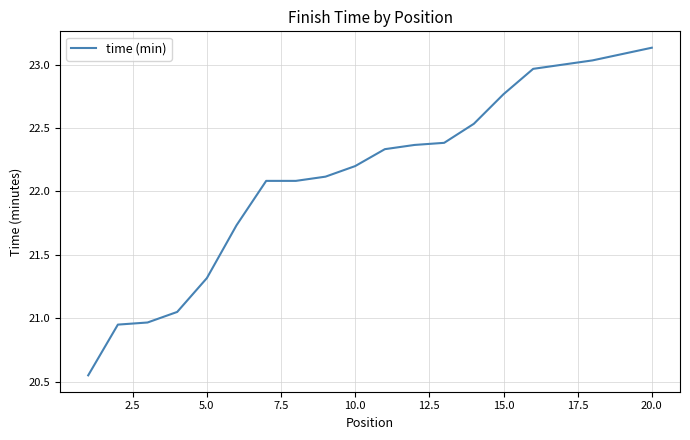

How many lines are shown in the chart?

1